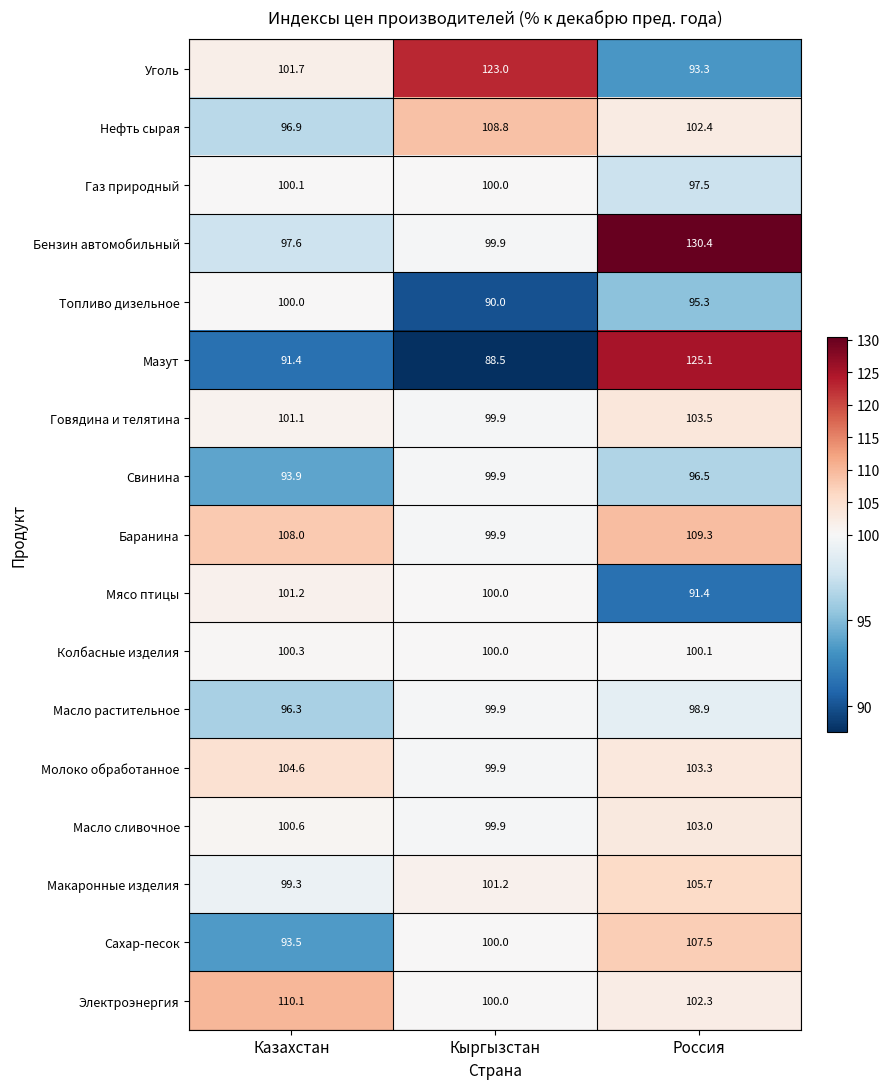

At which label does Бензин автомобильный first exceed 99?

Кыргызстан